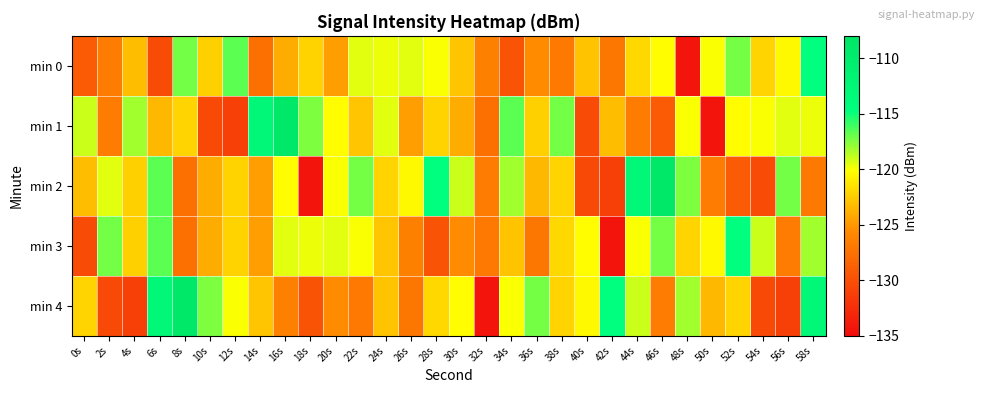

Between 6s and 10s, which is larger?

10s